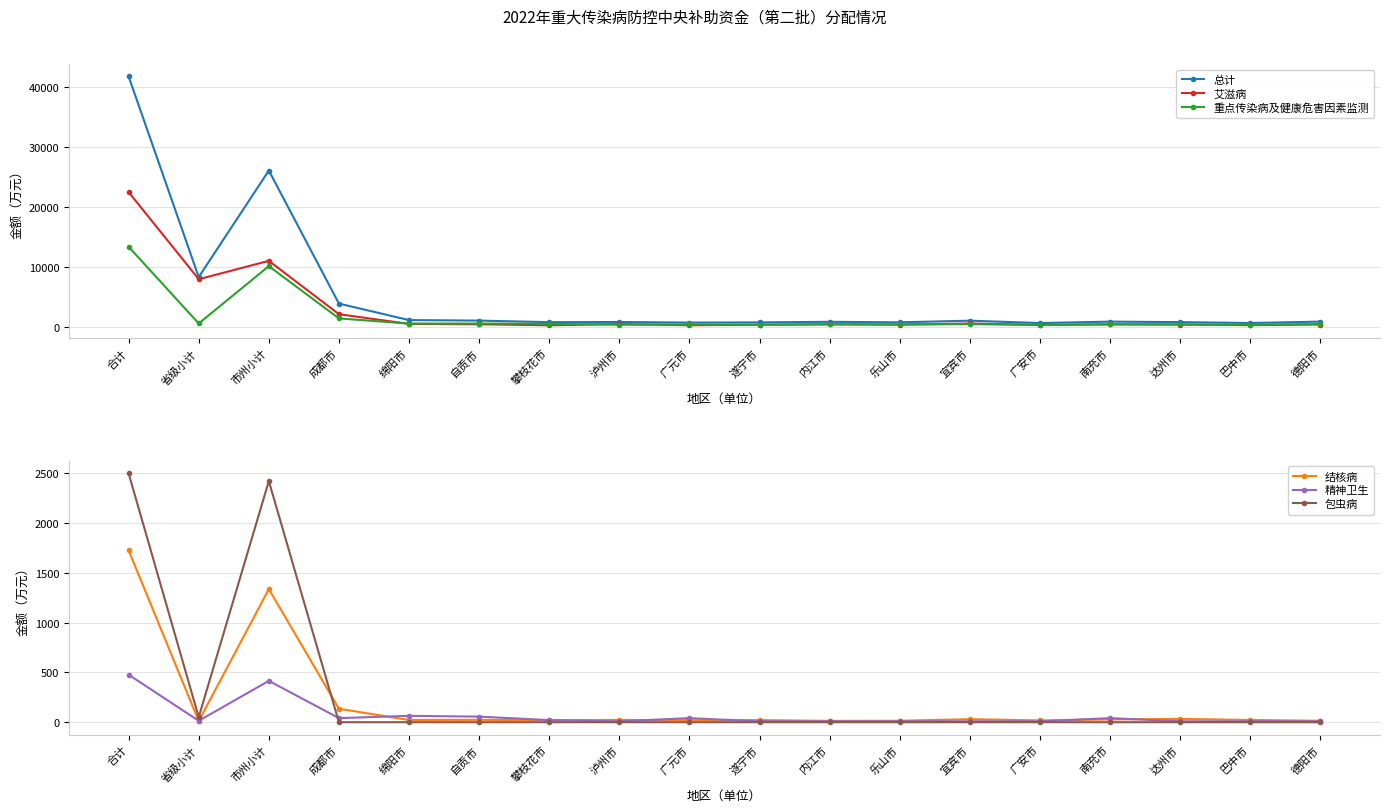

What is the value of the 艾滋病 point at the 16th from the left?

338.1